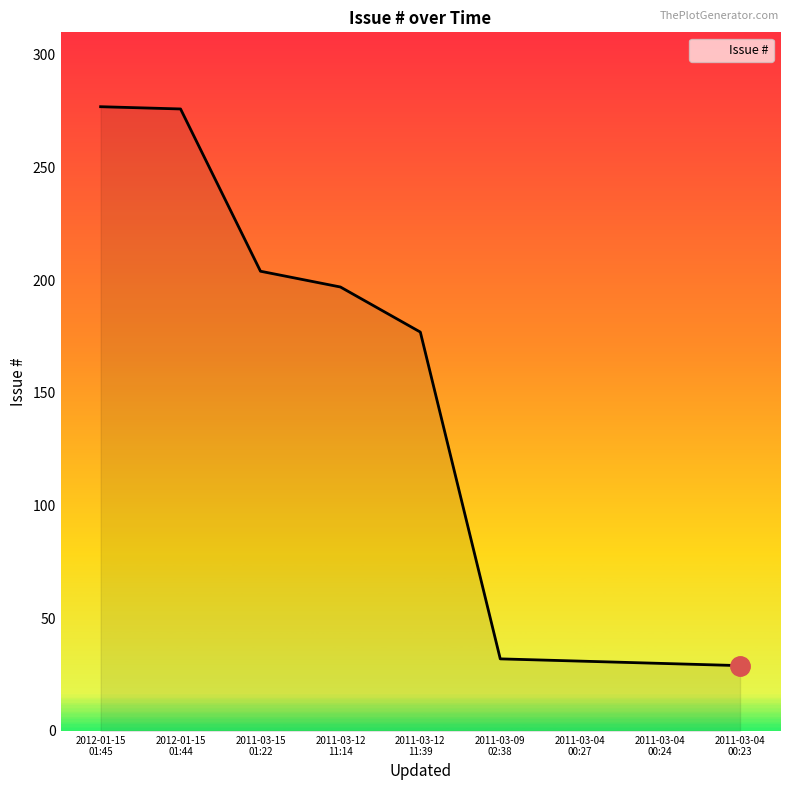

Approximately how many times larger is the value at 2011-03-09
02:38 compared to 2011-03-12
11:39?

0.2